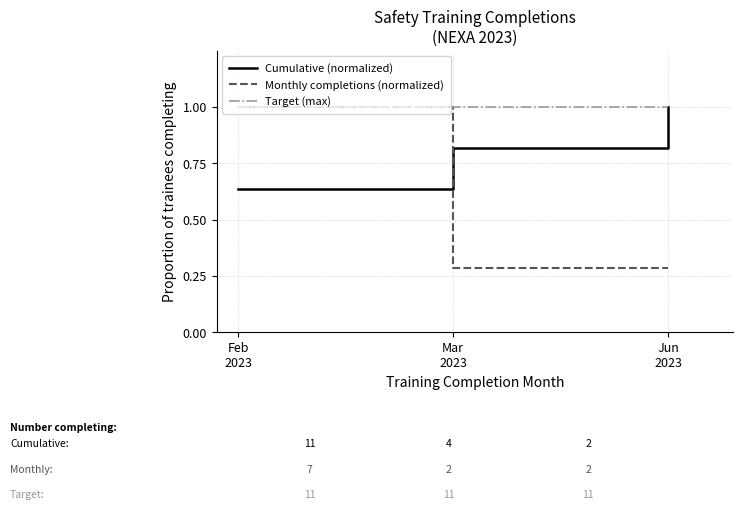

Is it true that Monthly completions (normalized) equals 0.4 at Feb
2023?

False